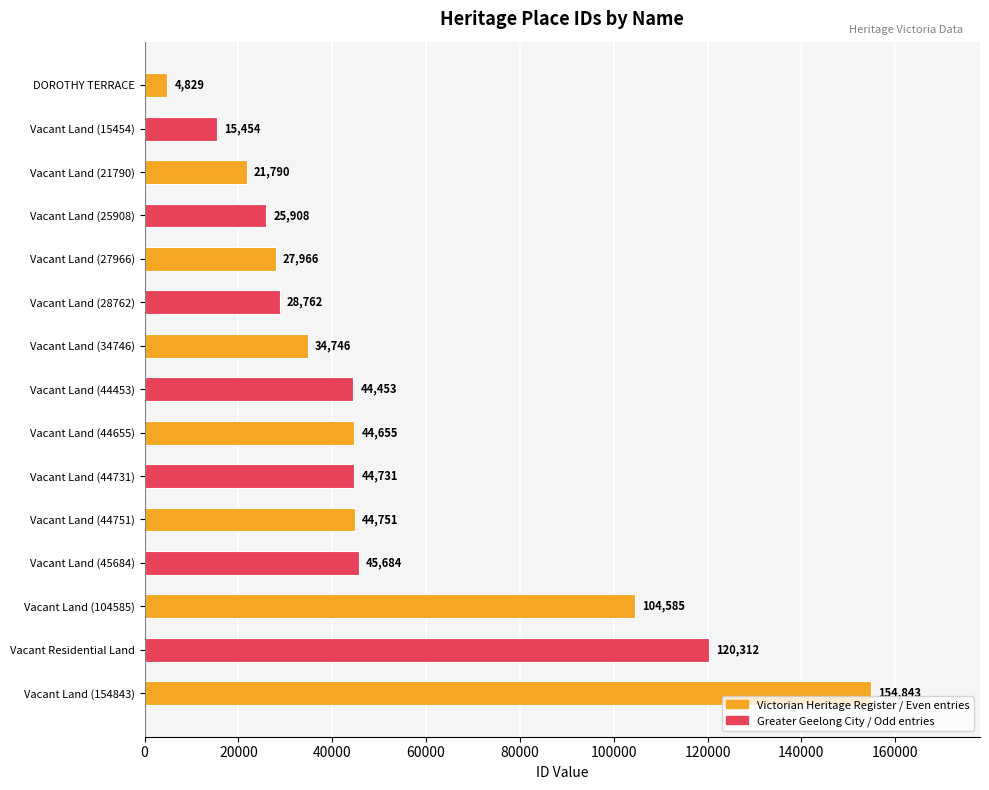

Reading top to bottom, transcribe all the data shown in this chart.

DOROTHY TERRACE=4829	Vacant Land (15454)=15454	Vacant Land (21790)=21790	Vacant Land (25908)=25908	Vacant Land (27966)=27966	Vacant Land (28762)=28762	Vacant Land (34746)=34746	Vacant Land (44453)=44453	Vacant Land (44655)=44655	Vacant Land (44731)=44731	Vacant Land (44751)=44751	Vacant Land (45684)=45684	Vacant Land (104585)=104585	Vacant Residential Land=120312	Vacant Land (154843)=154843